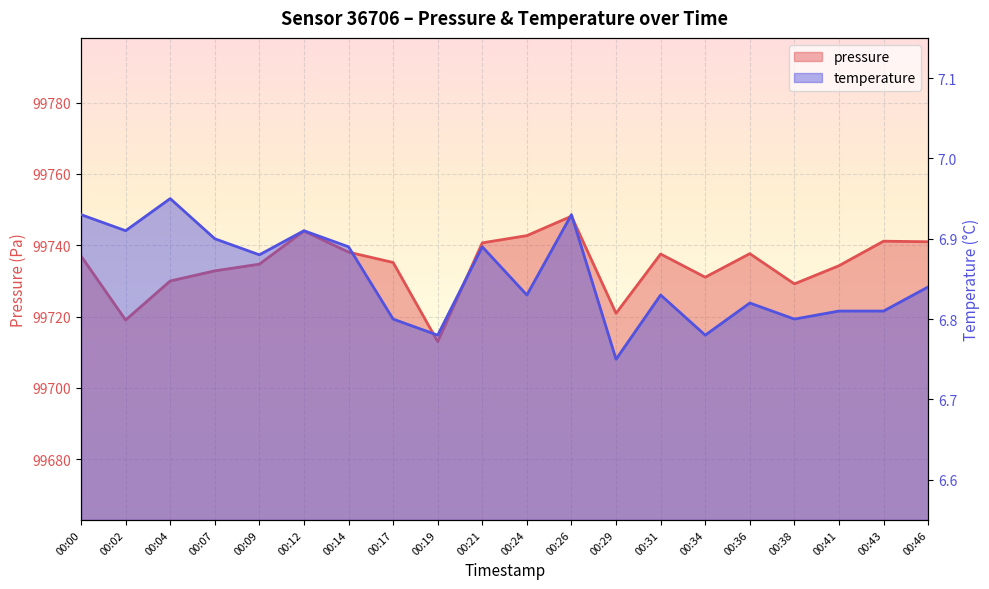

How many temperature values are between 6 and 7?

20